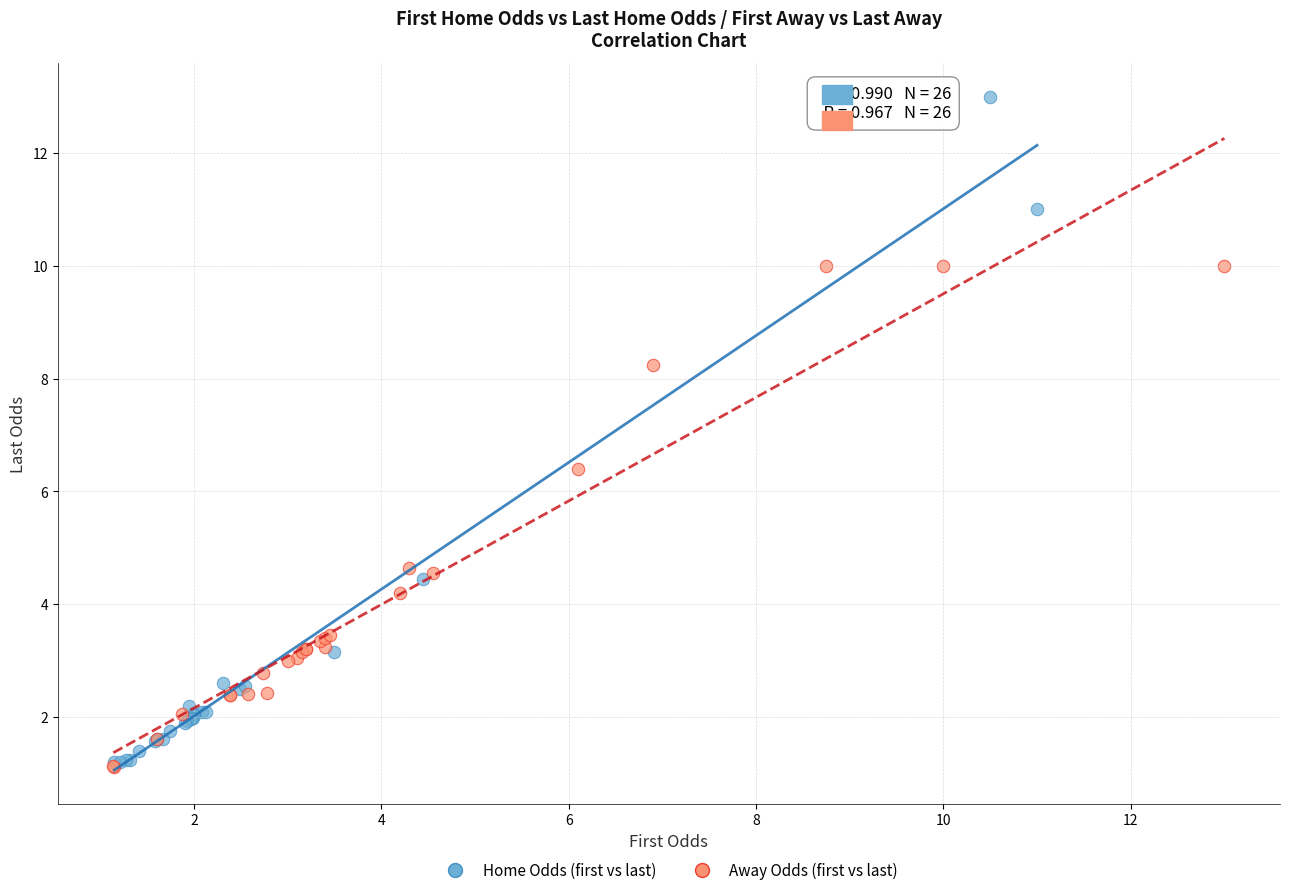

Which series contains the highest Y value?

Home Odds (first vs last)